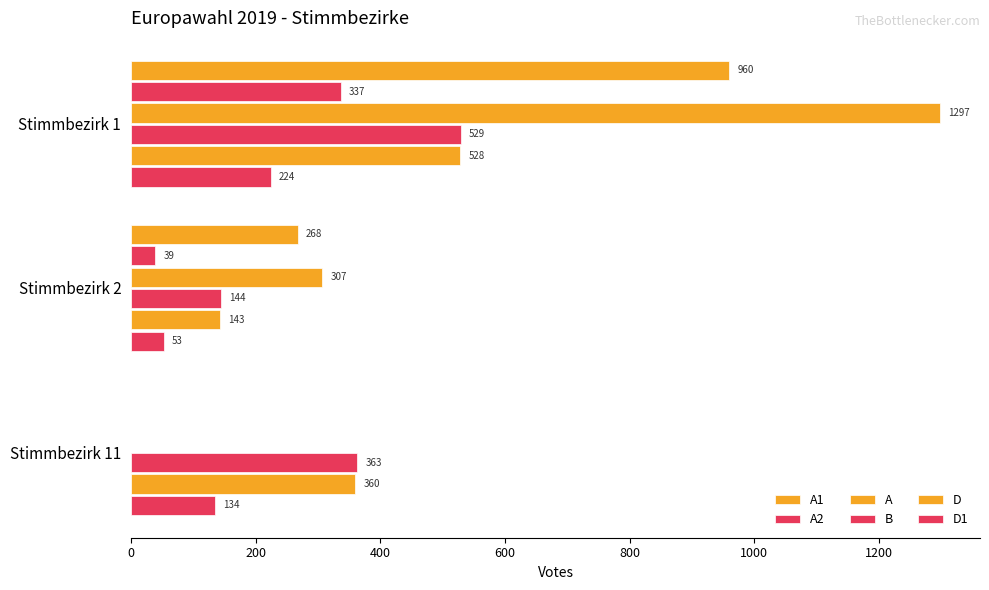

How many values in A1 are above zero?

2